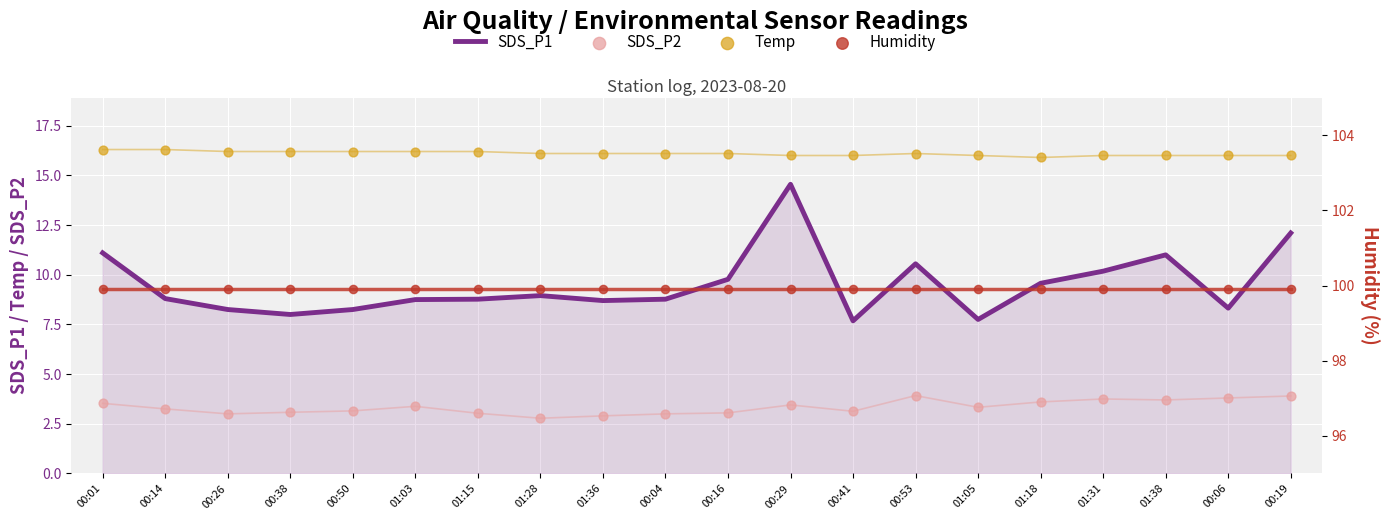

At which category is the sum across all series the highest?

00:29